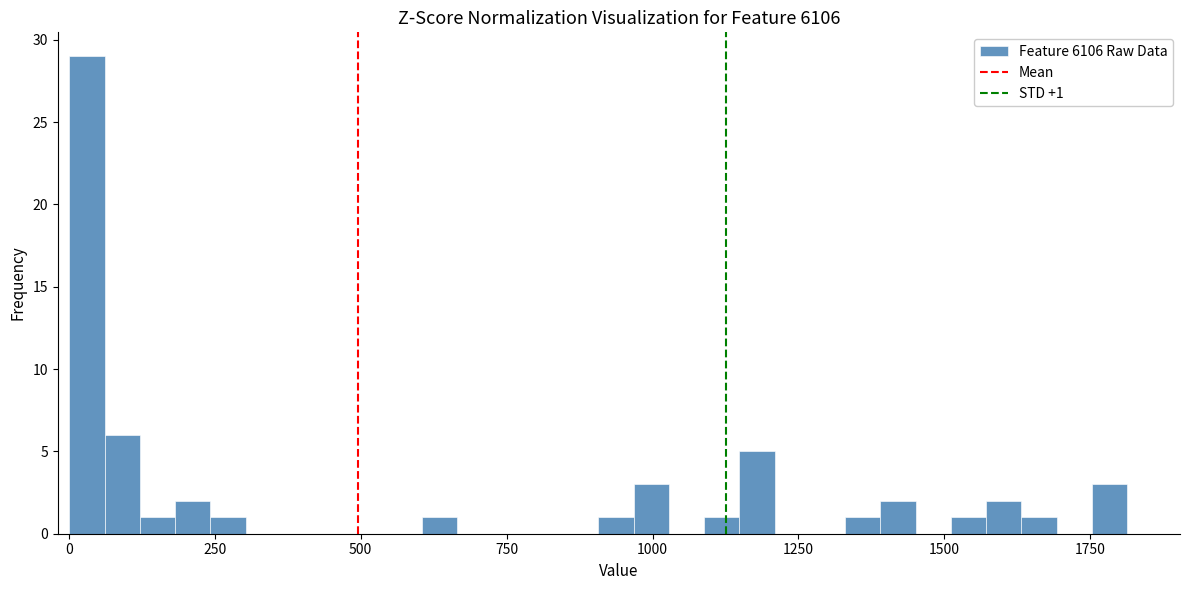

Read against the x-axis, roughly where is the centre of the tallest bar?

50